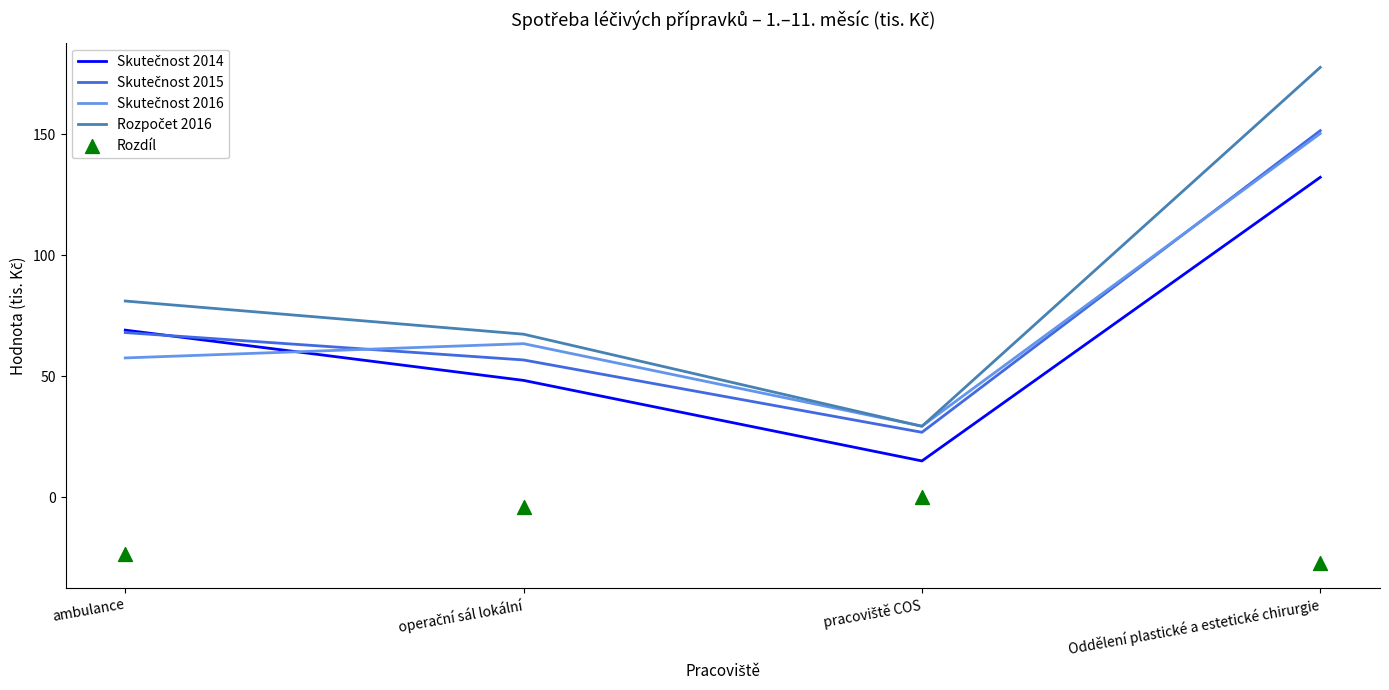

What are all the series names shown in the legend?

Skutečnost 2014, Skutečnost 2015, Skutečnost 2016, Rozpočet 2016, Rozdíl